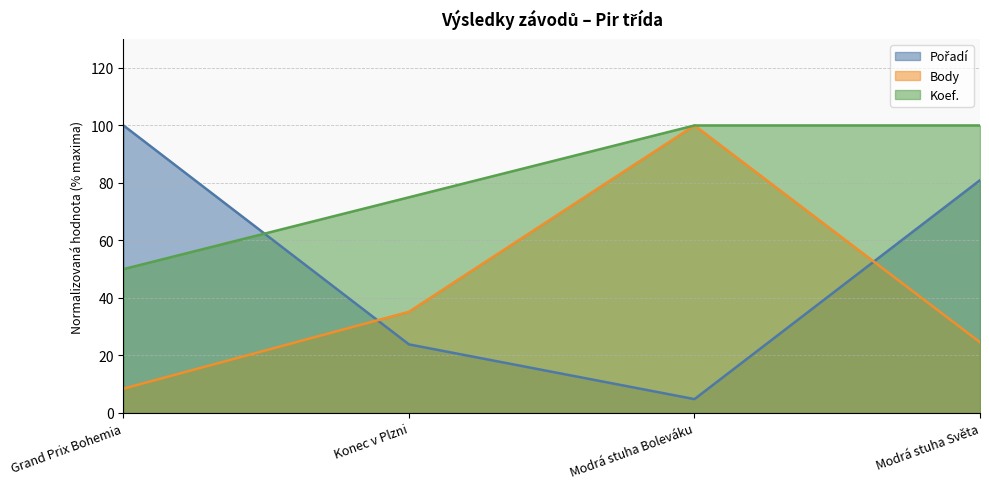

At which label does Koef. reach its peak?

Modrá stuha Boleváku